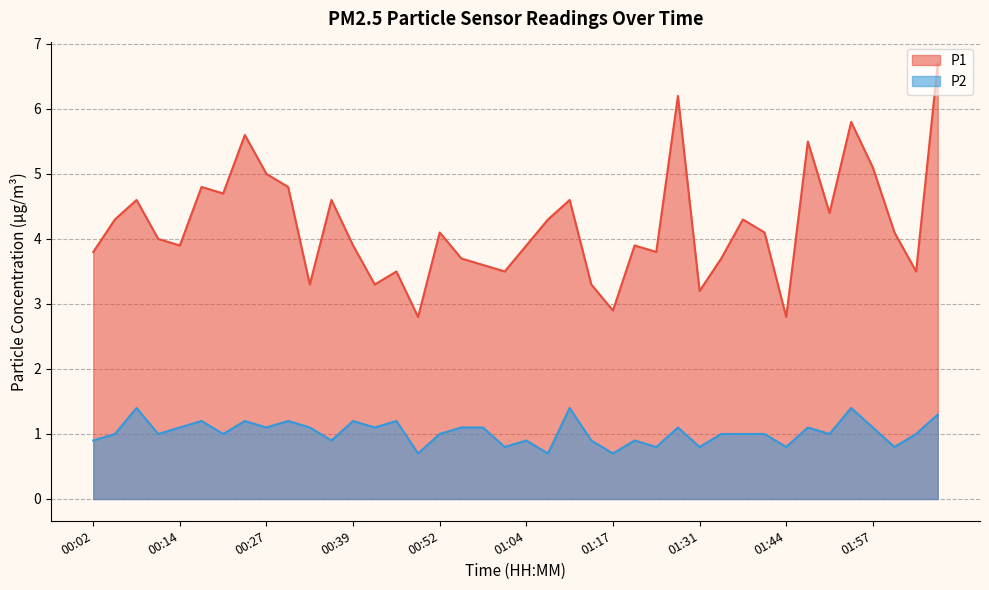

Does the chart have visible grid lines?

Yes